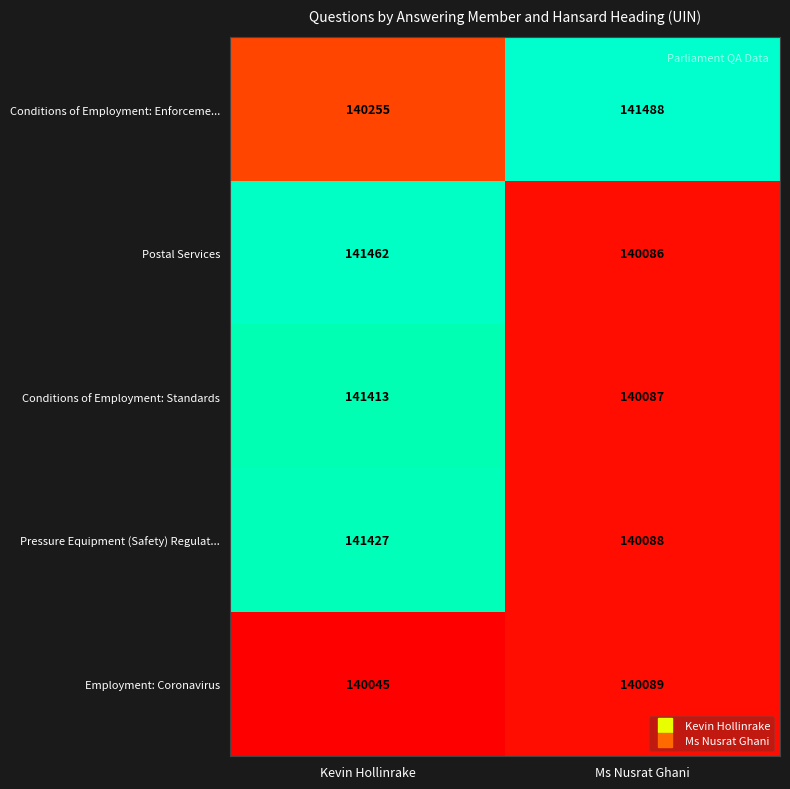

What is the sum of all Conditions of Employment: Standards values?

281500